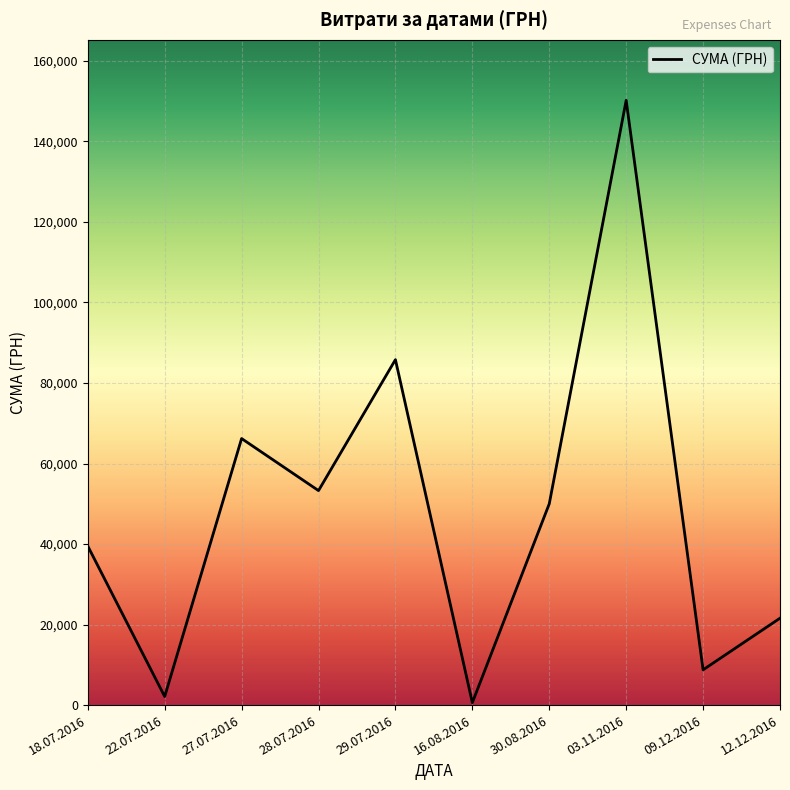

Where is the data nearest to the value 75412?

27.07.2016